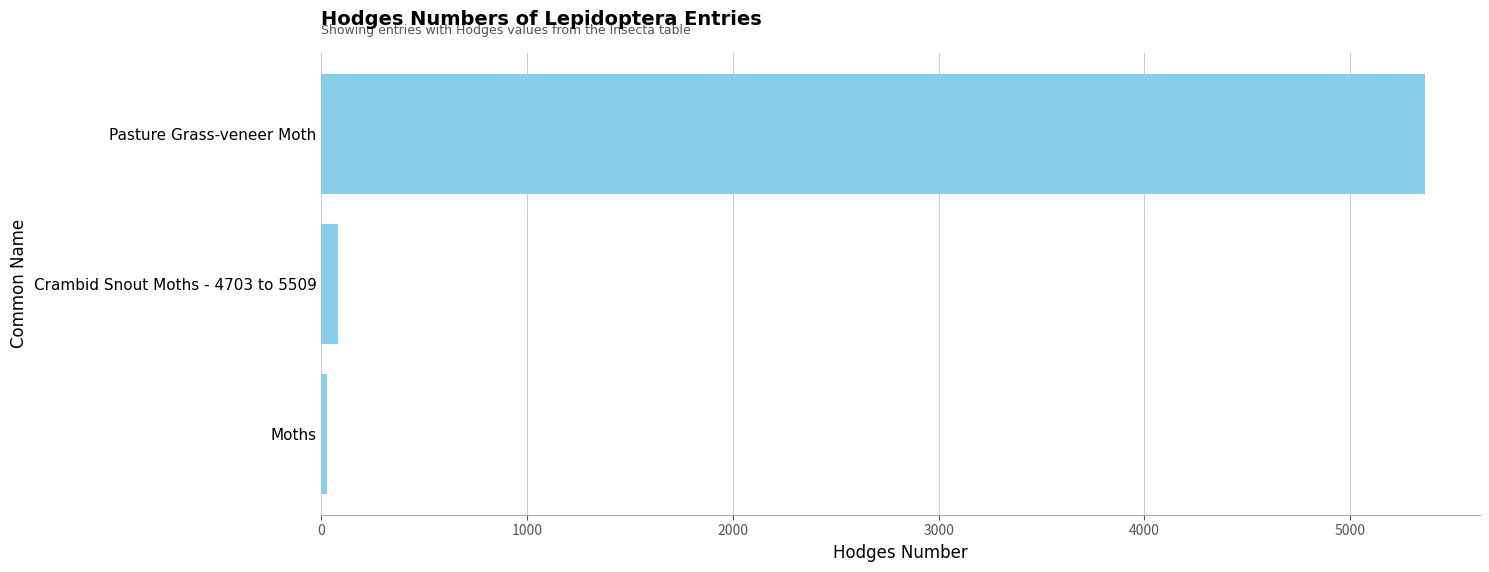

What is the sum of all values?

5472.2